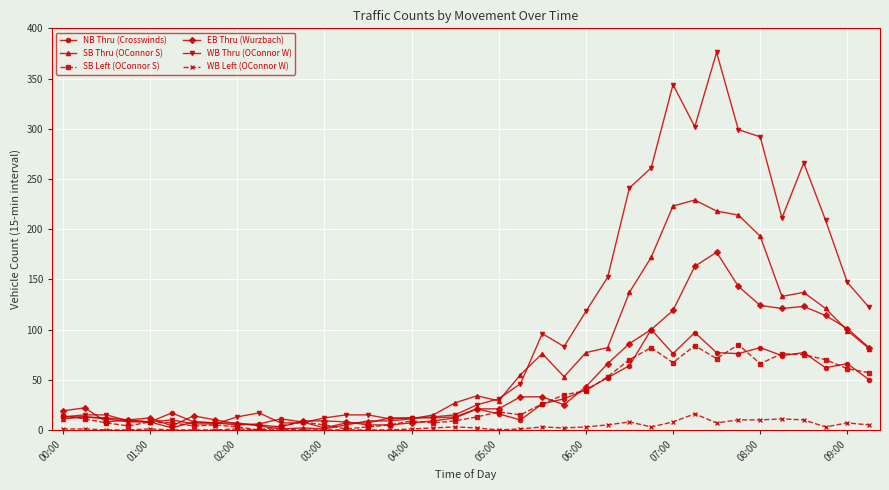

Which series has the widest spread of values?

WB Thru (OConnor W)